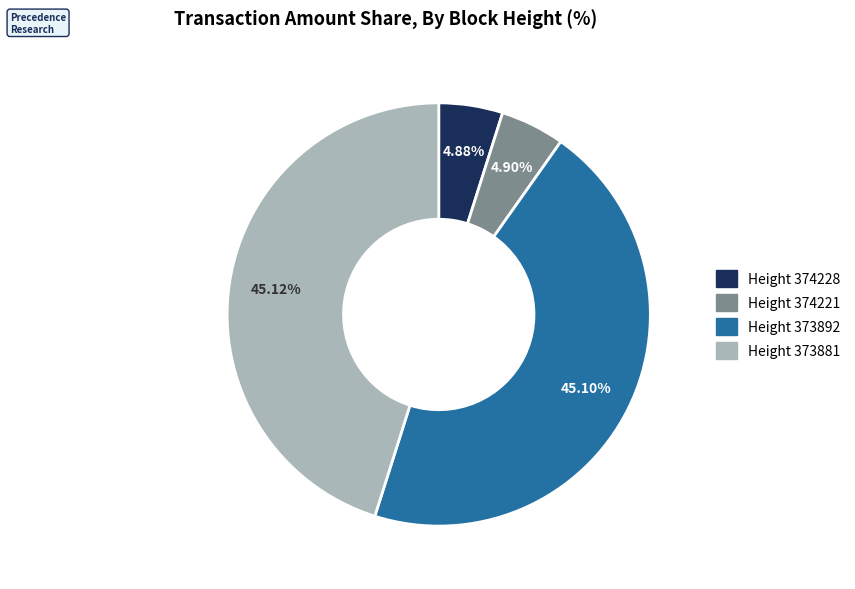

Which has a higher value, Height 374221 or Height 373892?

Height 373892